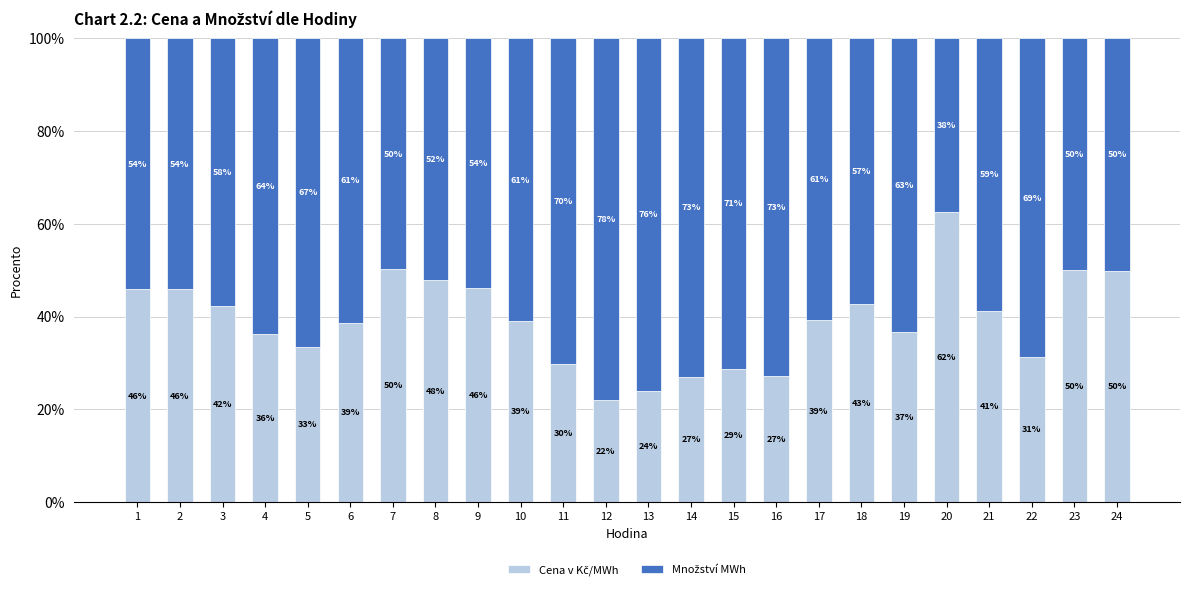

How many categories are shown in the chart?

24